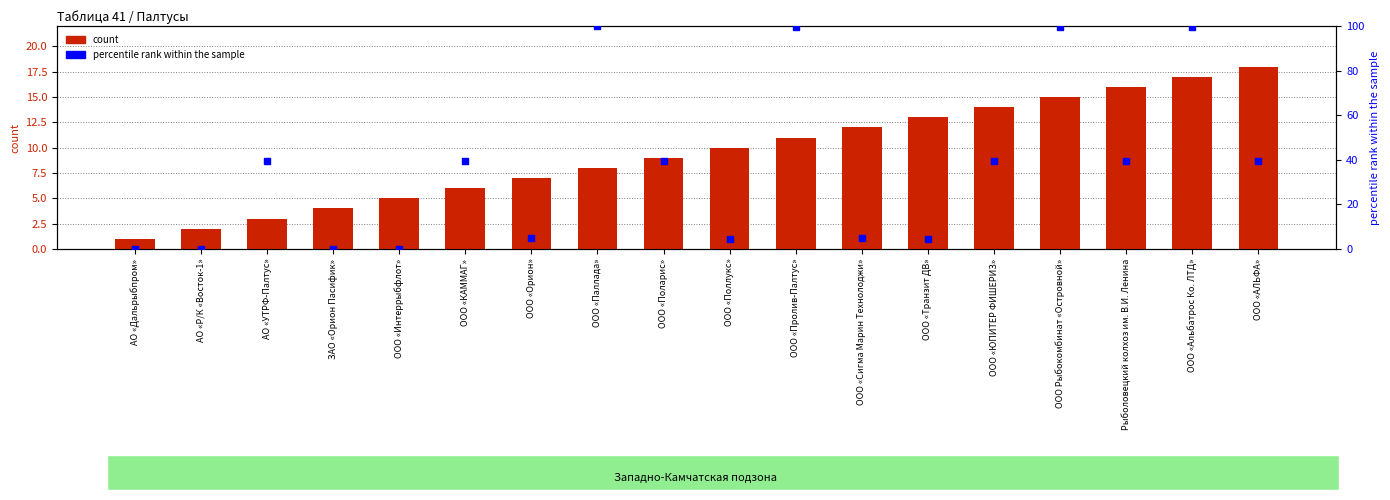

What is the total value across all series at ООО «Пролив-Палтус»?

110.8